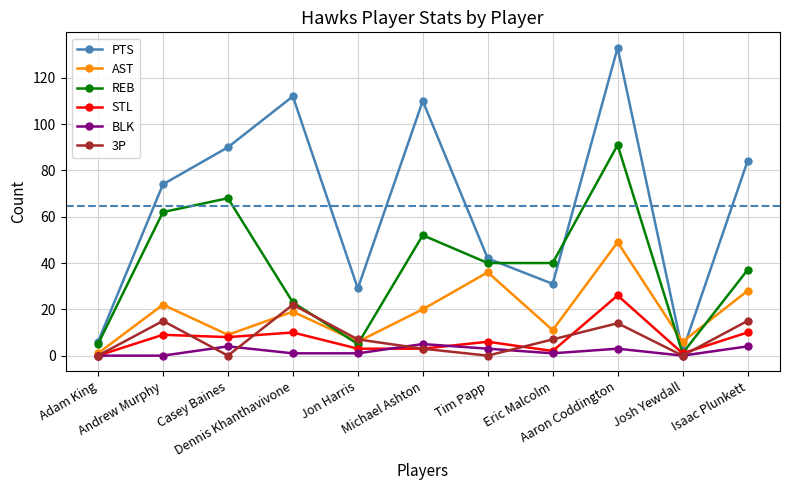

Which series has the largest total across all categories?

PTS